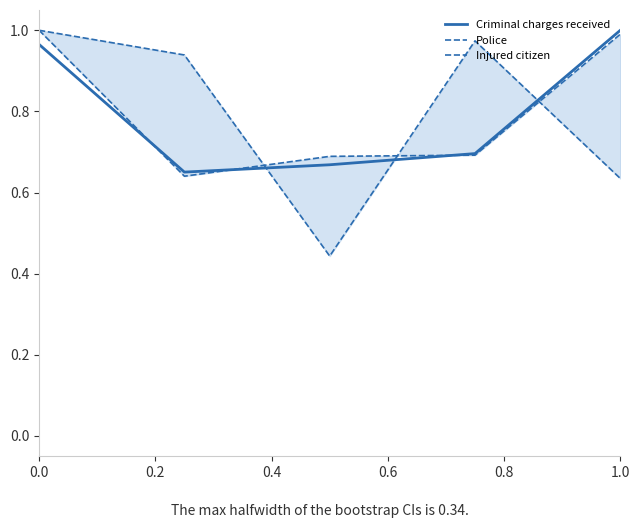

The value of Criminal charges received at 1.0 is 0.5. True or false?

False